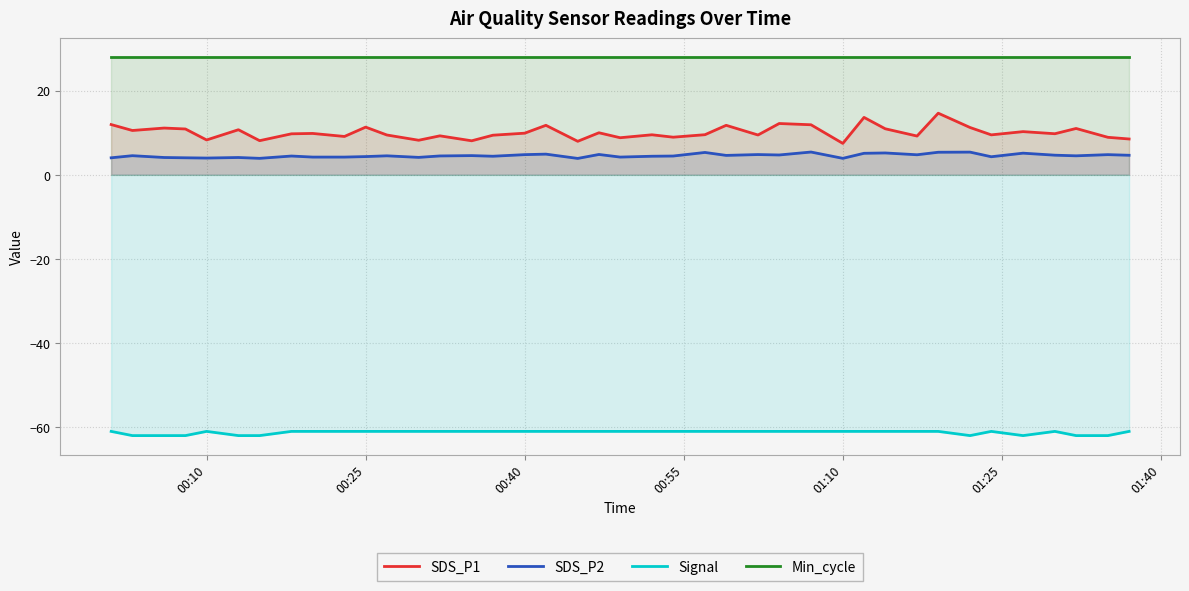

Which series has the widest spread of values?

SDS_P1